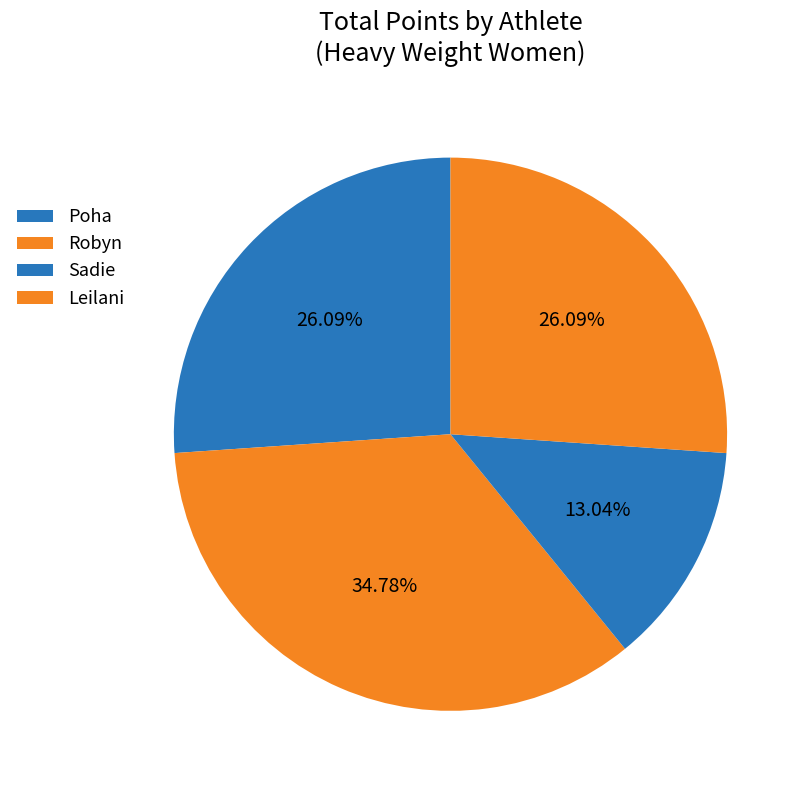

How many slices are in this pie chart?

4